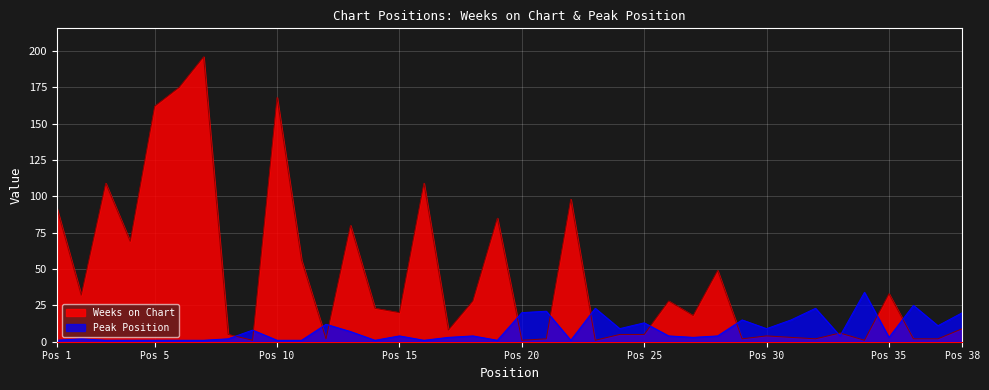

The value of Weeks on Chart at Pos 35 is 58. True or false?

False